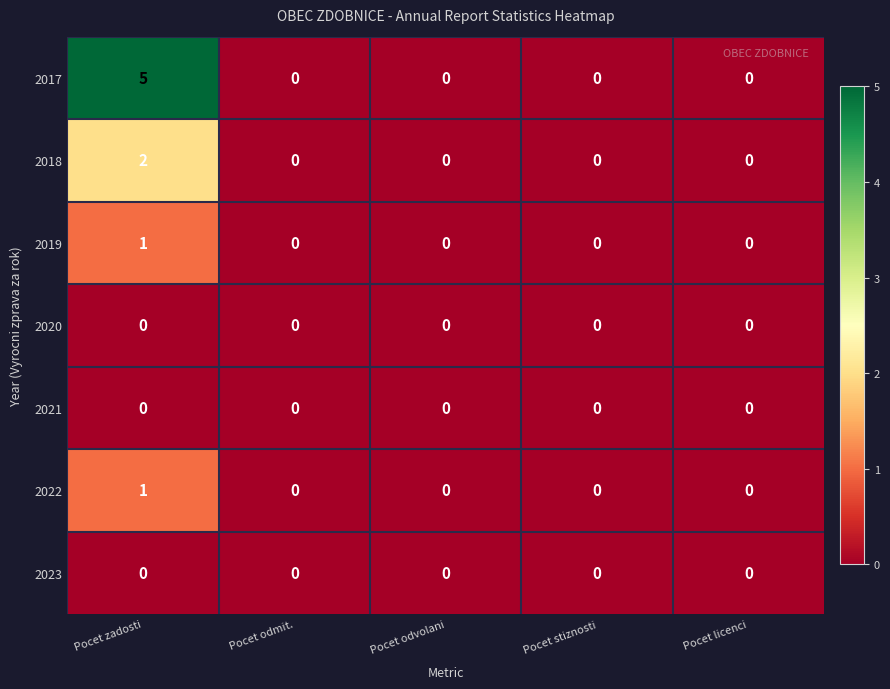

The 2021 series shows 0 at Pocet licenci. True or false?

True